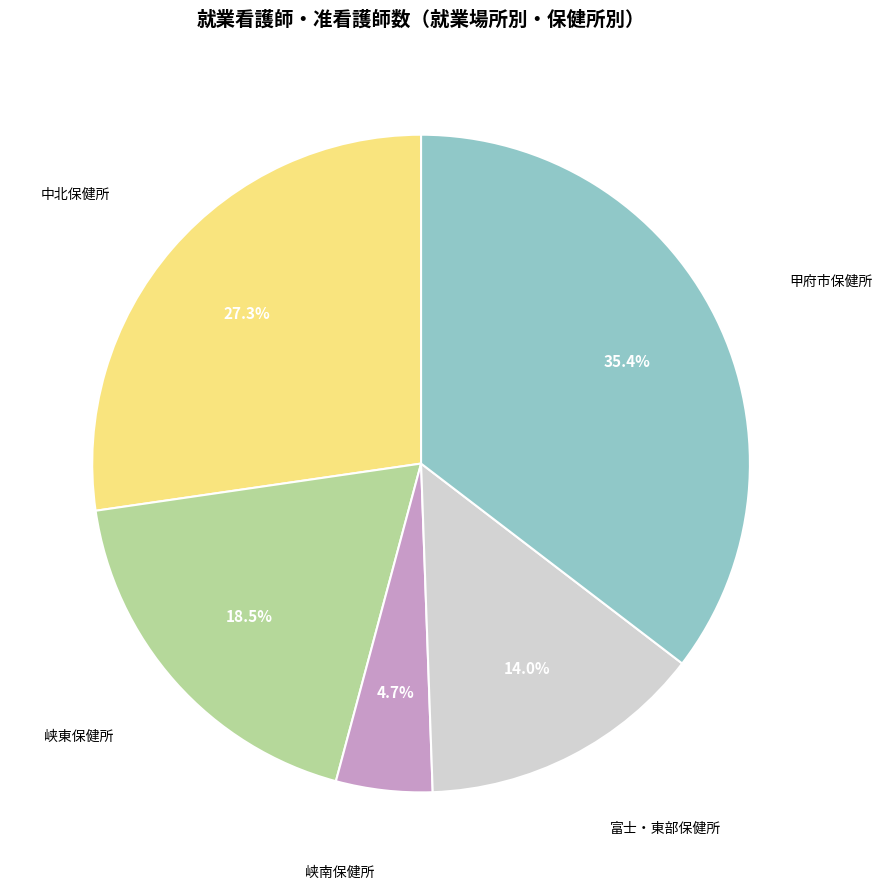

Combined, what portion of the pie is 峡東保健所 and 中北保健所?

45.8%